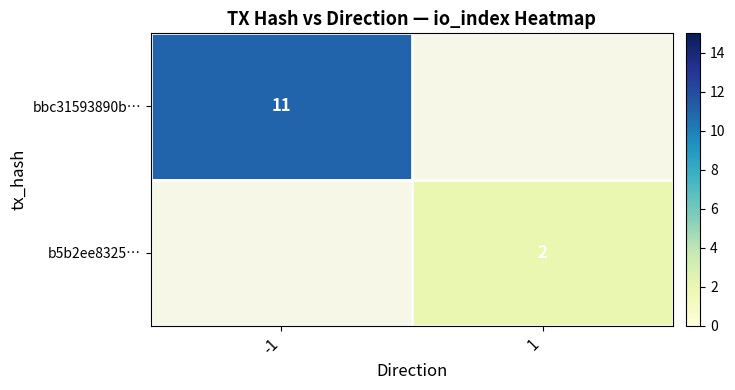

How many data points does each series have?

2